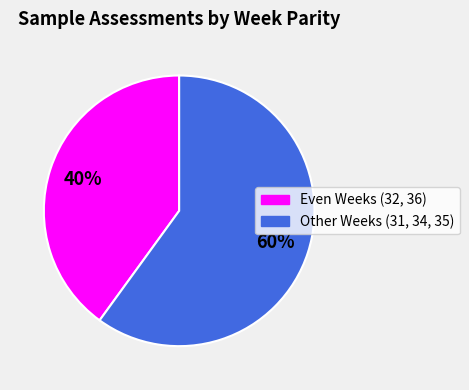

Is there a majority slice in this chart?

Yes